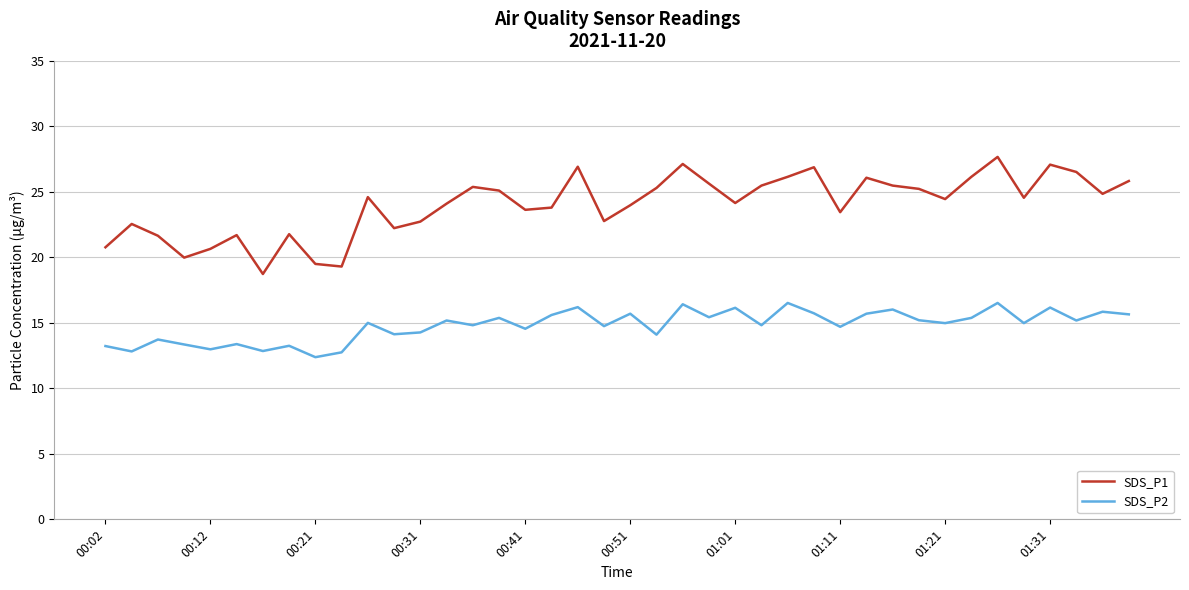

True or false: SDS_P2 and SDS_P1 cross at least once.

False